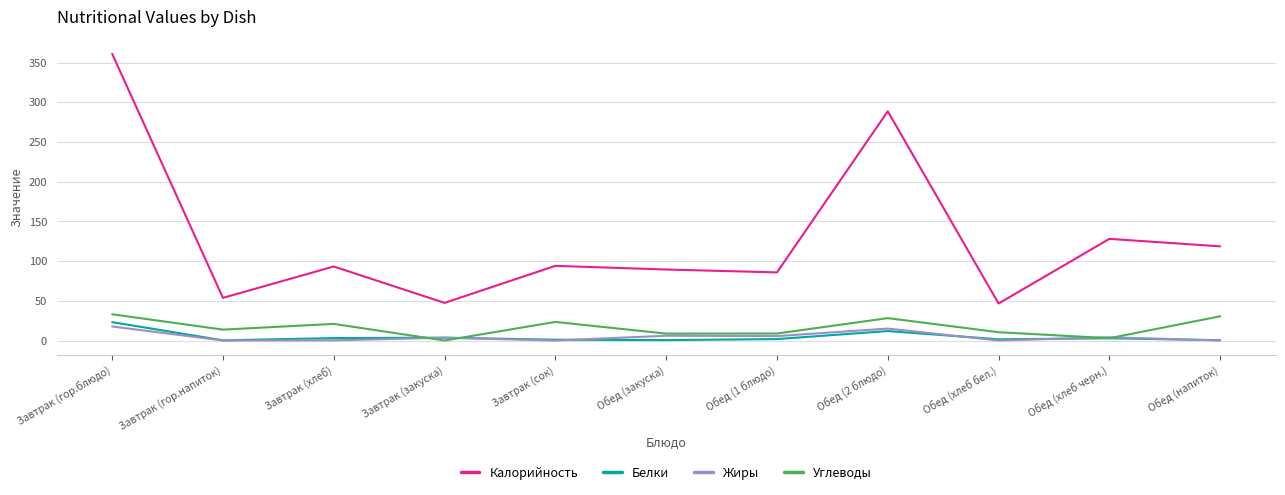

Which series has the largest range (max minus min)?

Калорийность